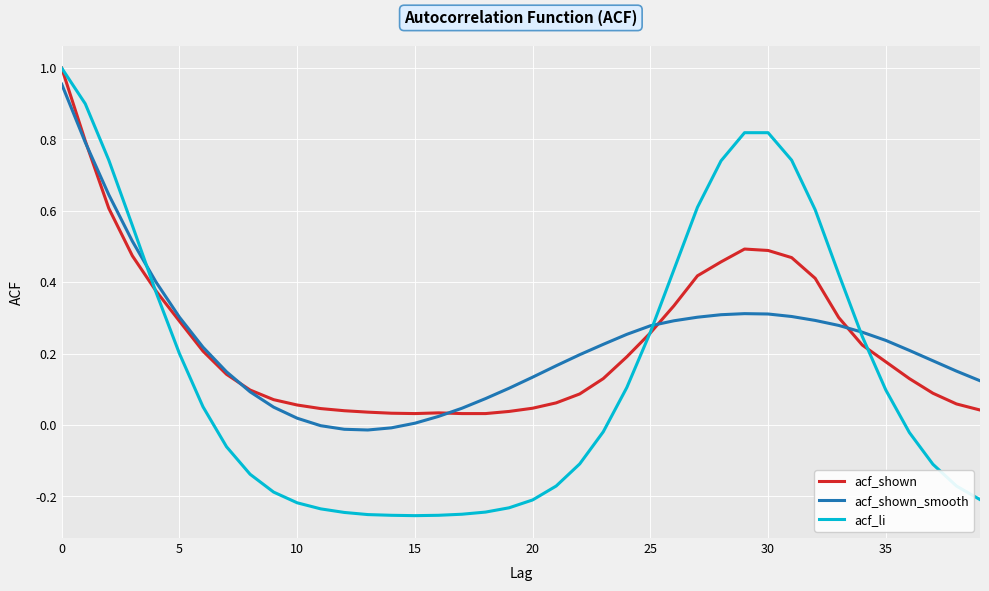

Which series has the widest spread of values?

acf_li